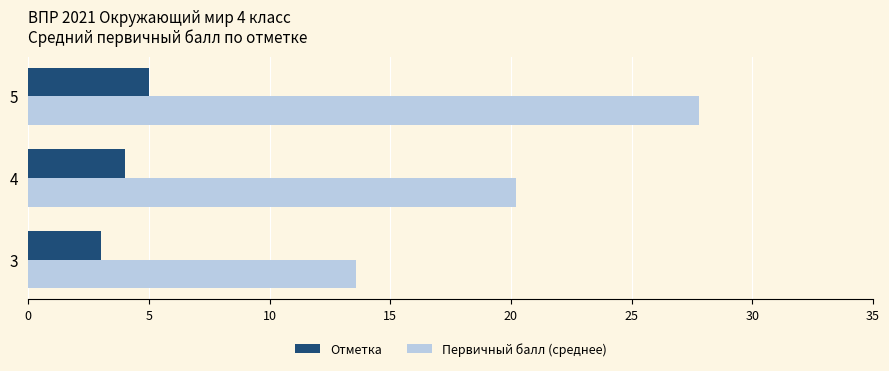

Rank the categories by Первичный балл (среднее) value from lowest to highest.

3, 4, 5